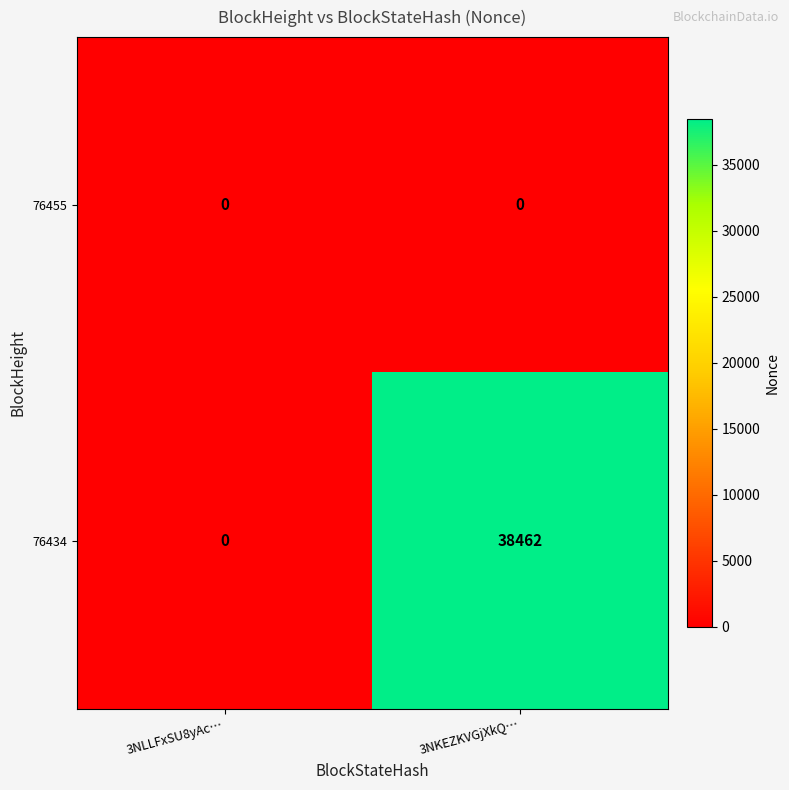

What is the sum of all 76434 values?

38462